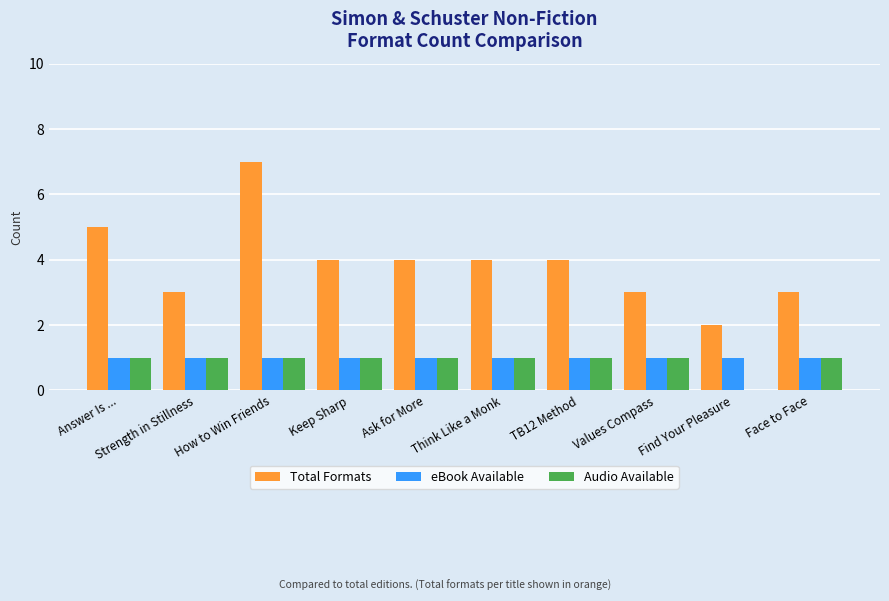

What is the sum of all eBook Available values?

10